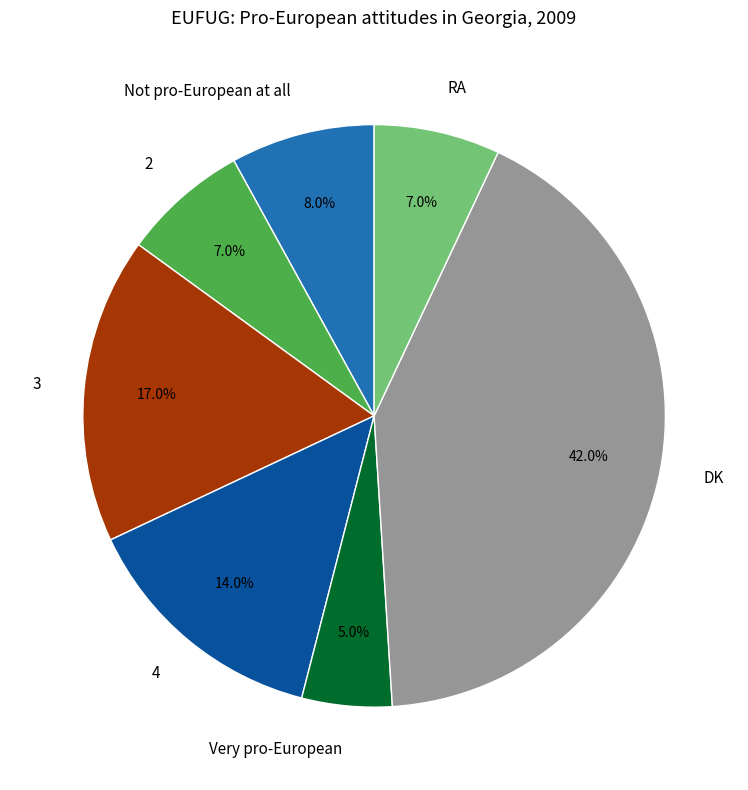

True or false: RA accounts for 17% of the total.

False